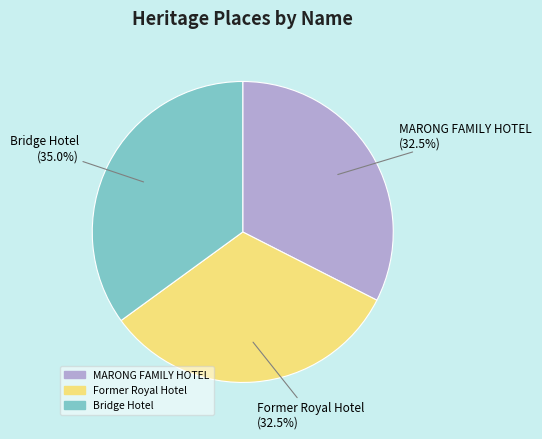

Is the sum of MARONG FAMILY HOTEL and Former Royal Hotel greater than half?

Yes